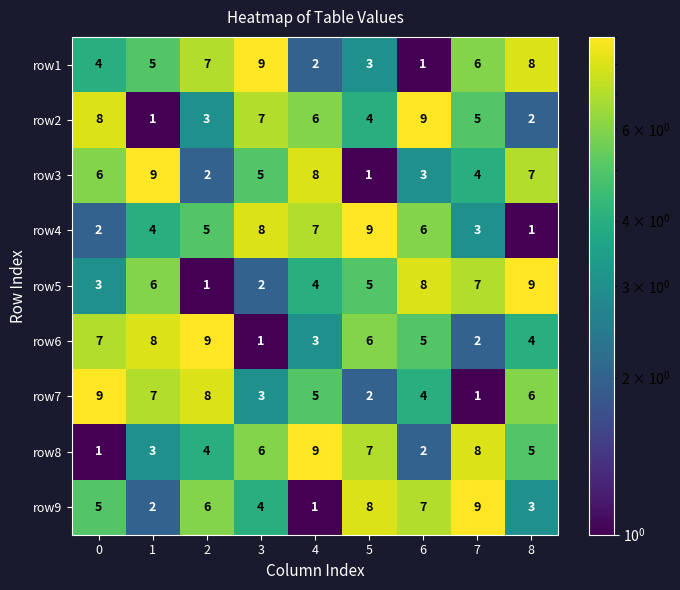

Rank the categories by row8 value from lowest to highest.

0, 6, 1, 2, 8, 3, 5, 7, 4